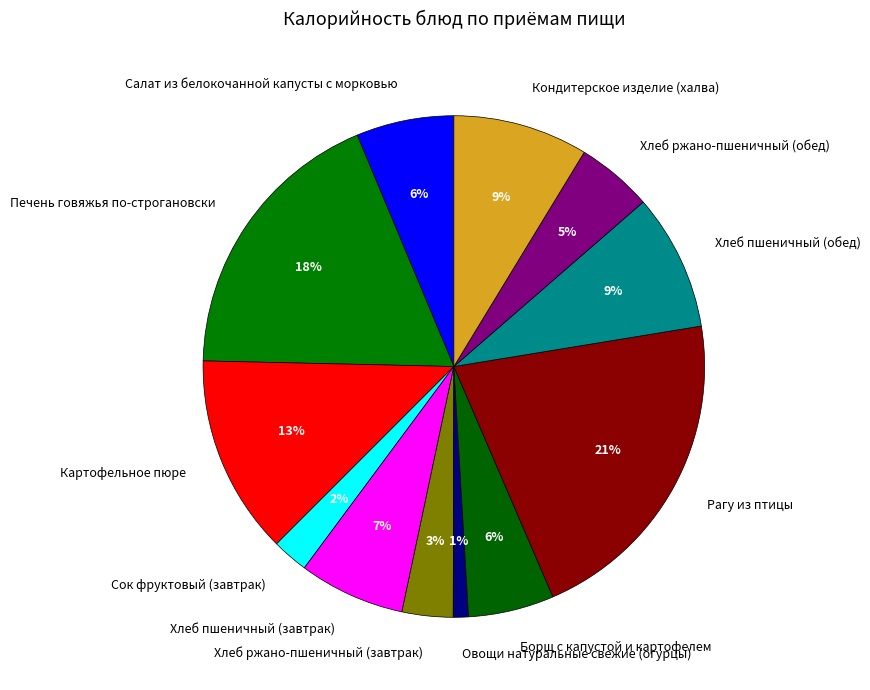

Which slice is the largest?

Рагу из птицы